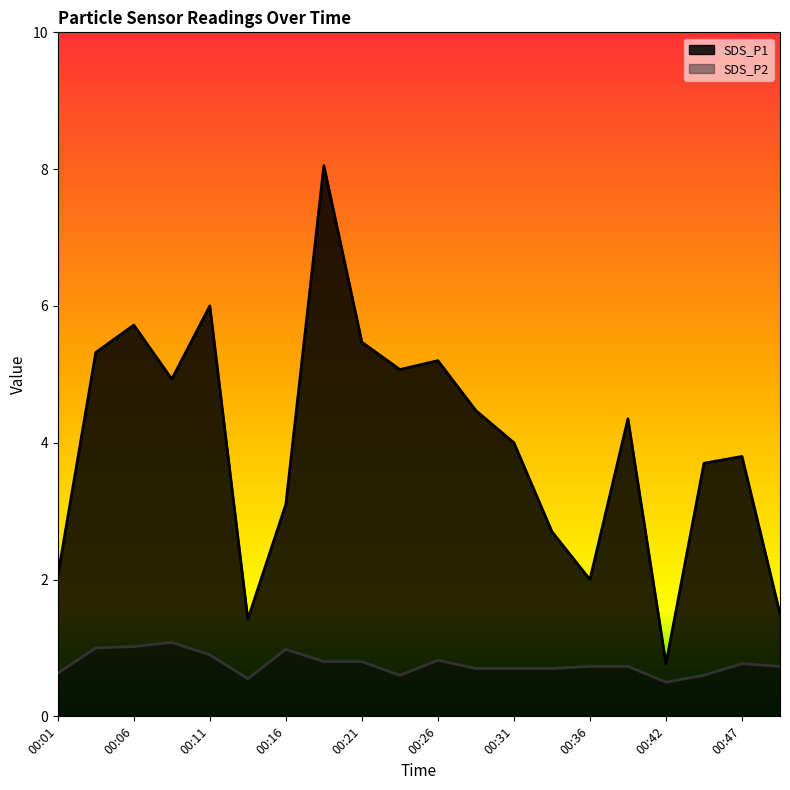

True or false: SDS_P1 and SDS_P2 cross at least once.

False